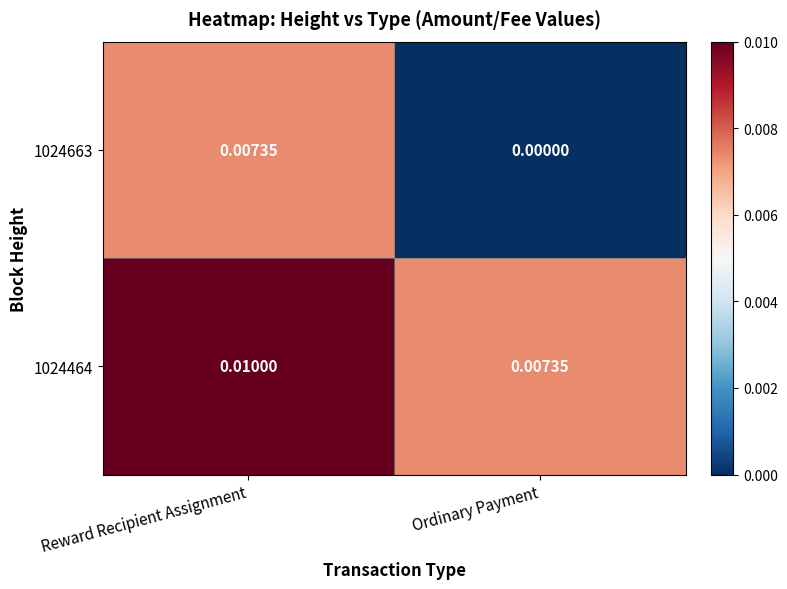

List the series in order of their overall mean, highest first.

1024464, 1024663